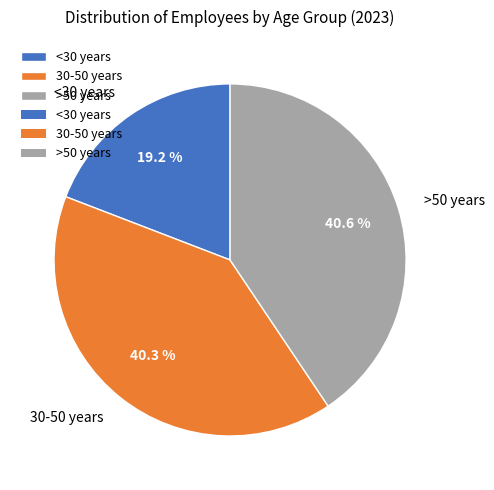

Approximately how many times larger is the value at >50 years compared to <30 years?

2.1